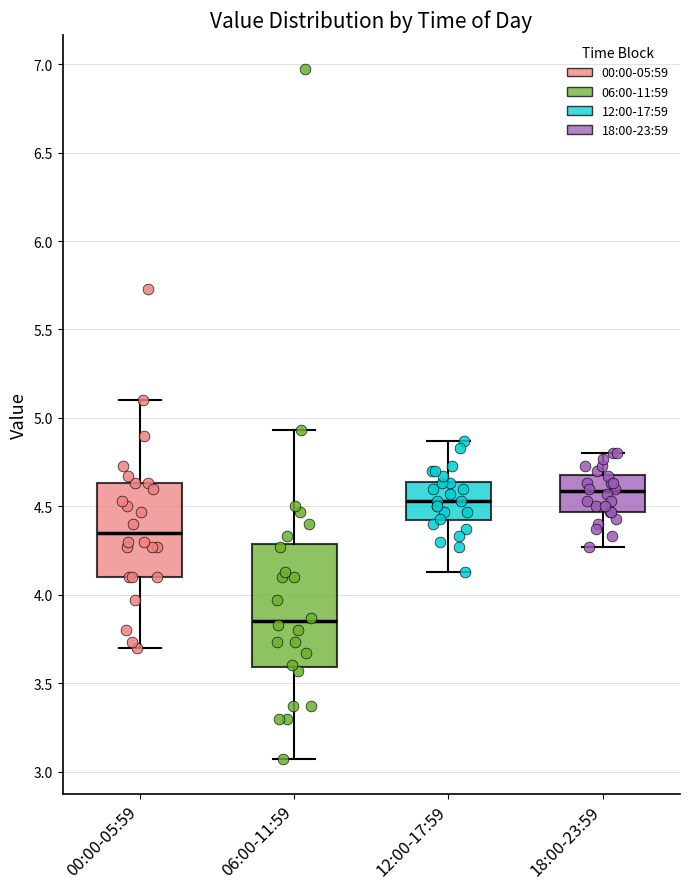

Where does the median line of the box for 18:00-23:59 sit on the y-axis? The values are not printed on the chart, so give them approximately, as read against the axis.

4.60